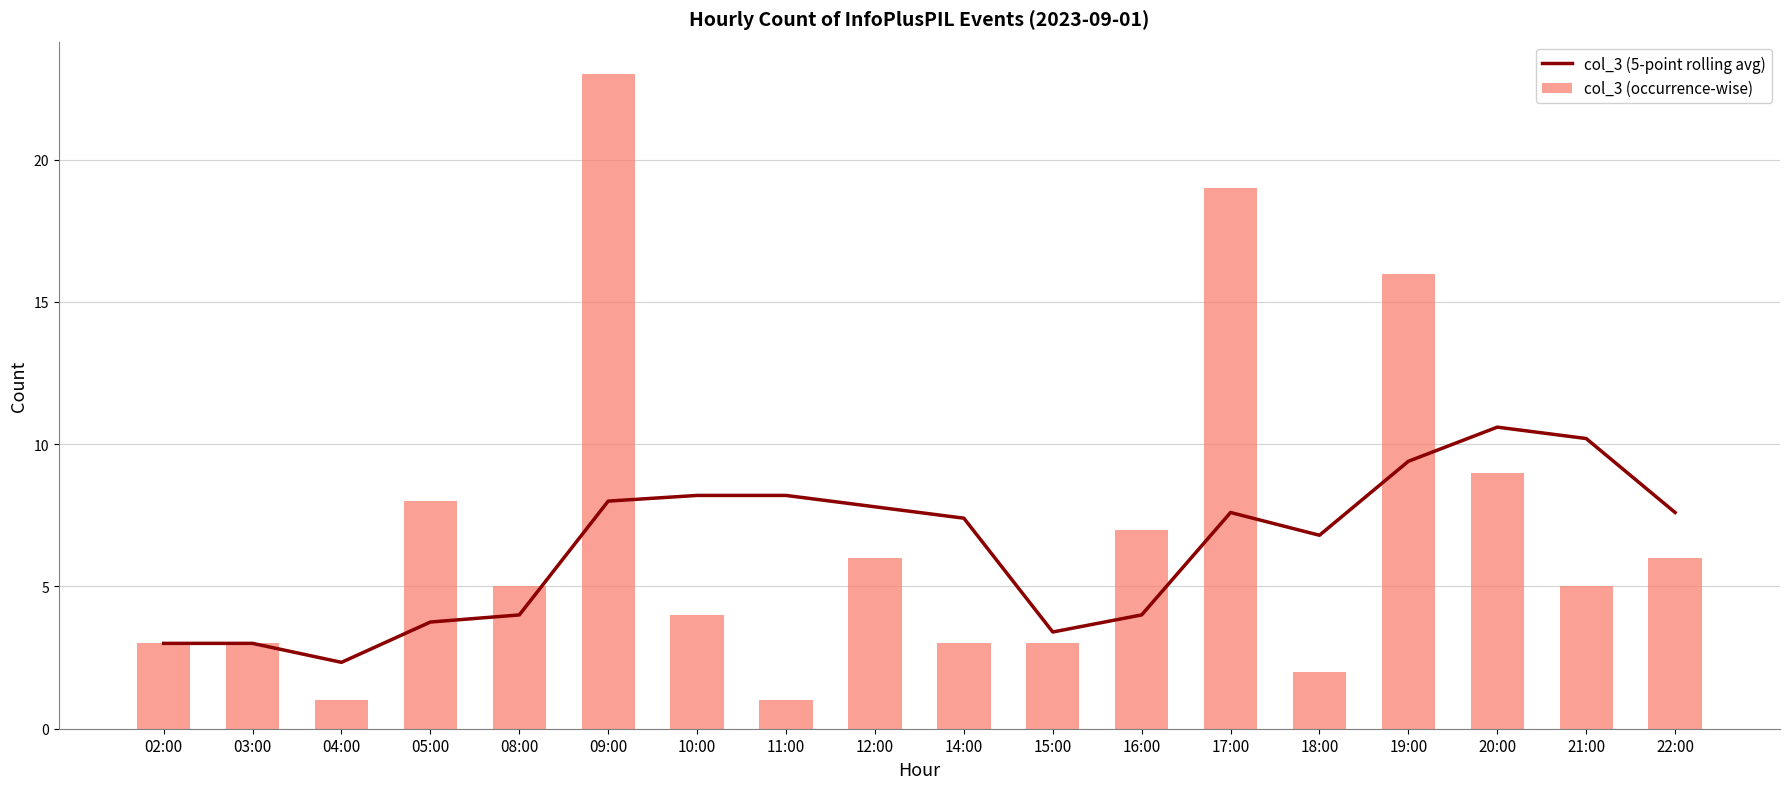

The value of col_3 (occurrence-wise) at 12:00 is 6. True or false?

True